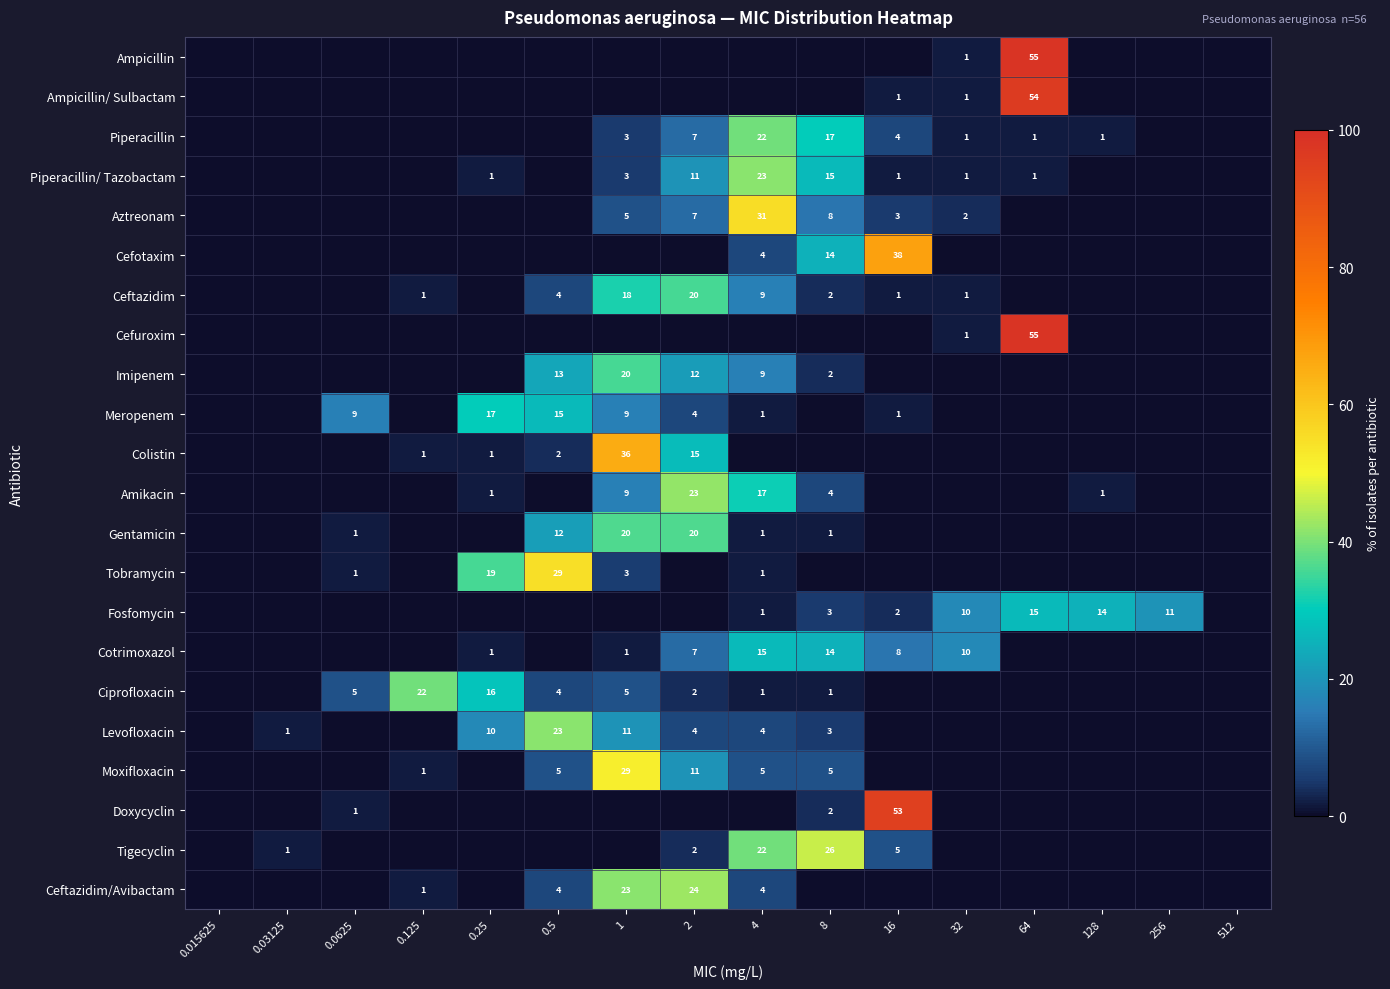

At which category does the chart reach its peak across all series?

64